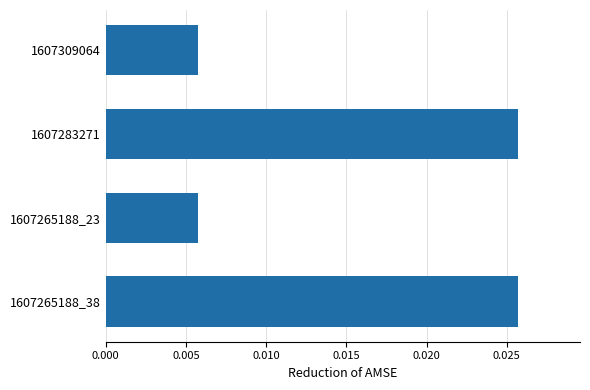

Does the chart contain any negative values?

No